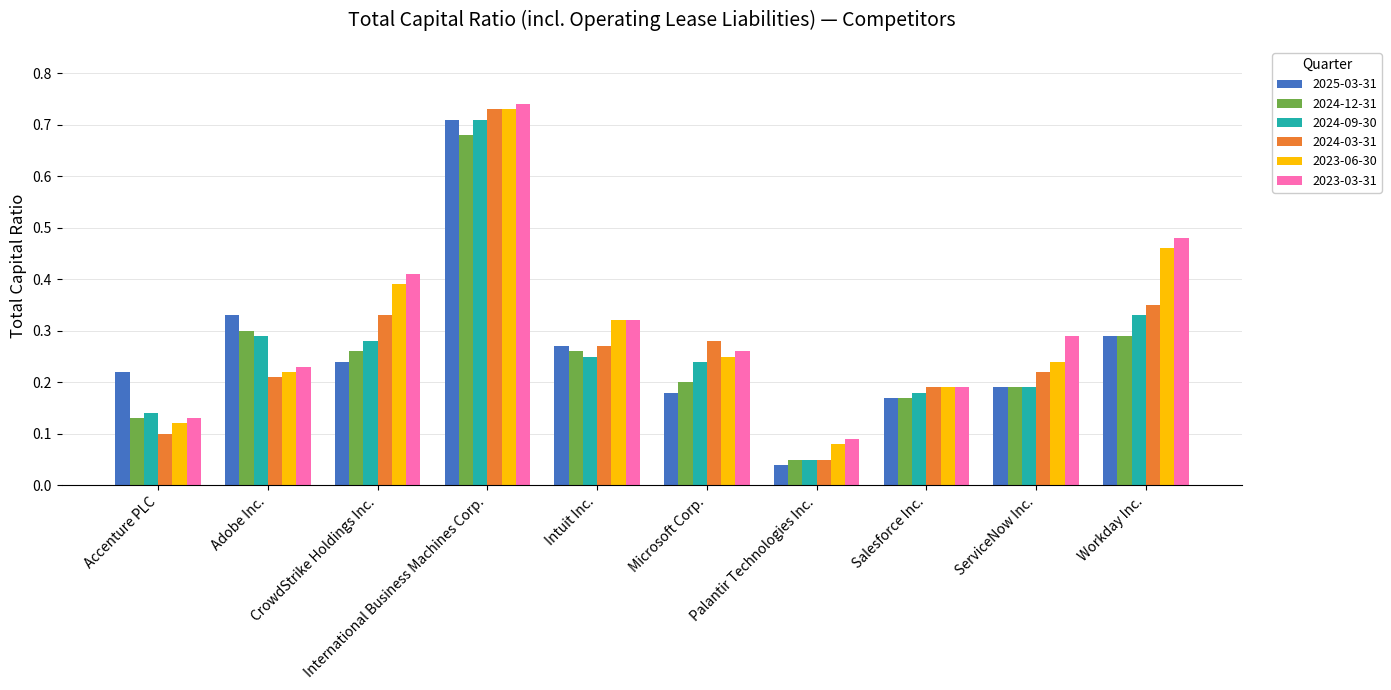

What is the label of the 9th bar from the left?

ServiceNow Inc.